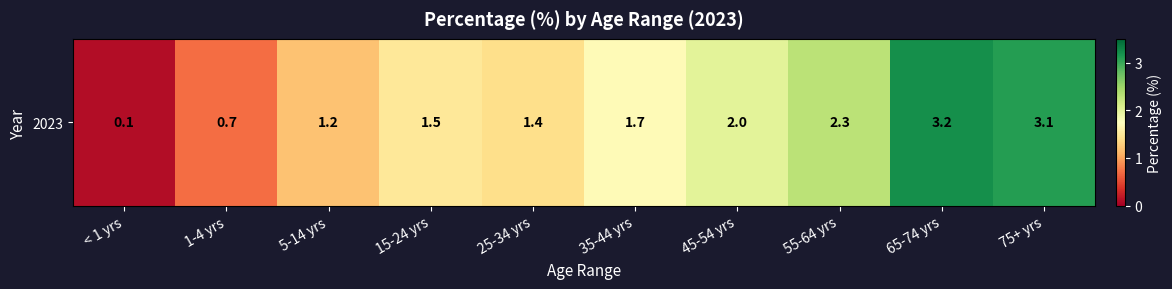

Approximately how many times larger is the value at 1-4 yrs compared to 5-14 yrs?

0.6